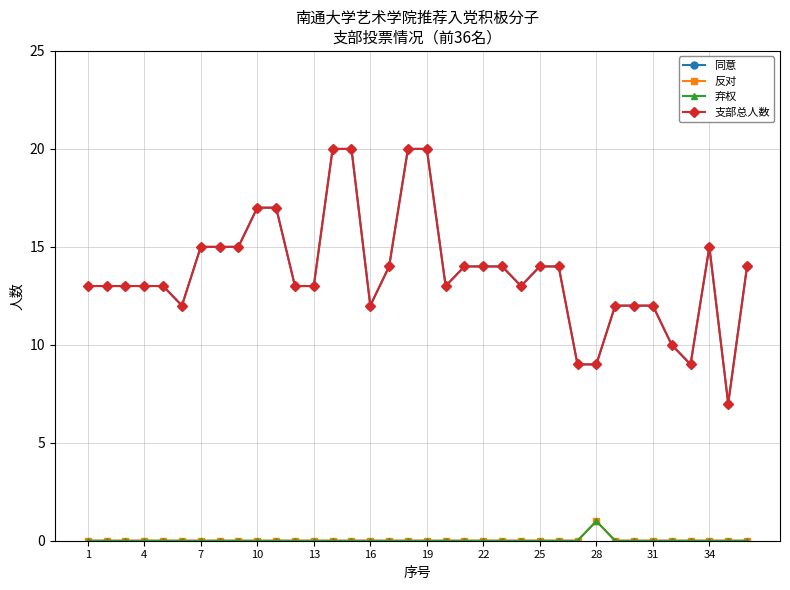

In 反对, how many points are higher than both neighbors (excluding endpoints)?

1